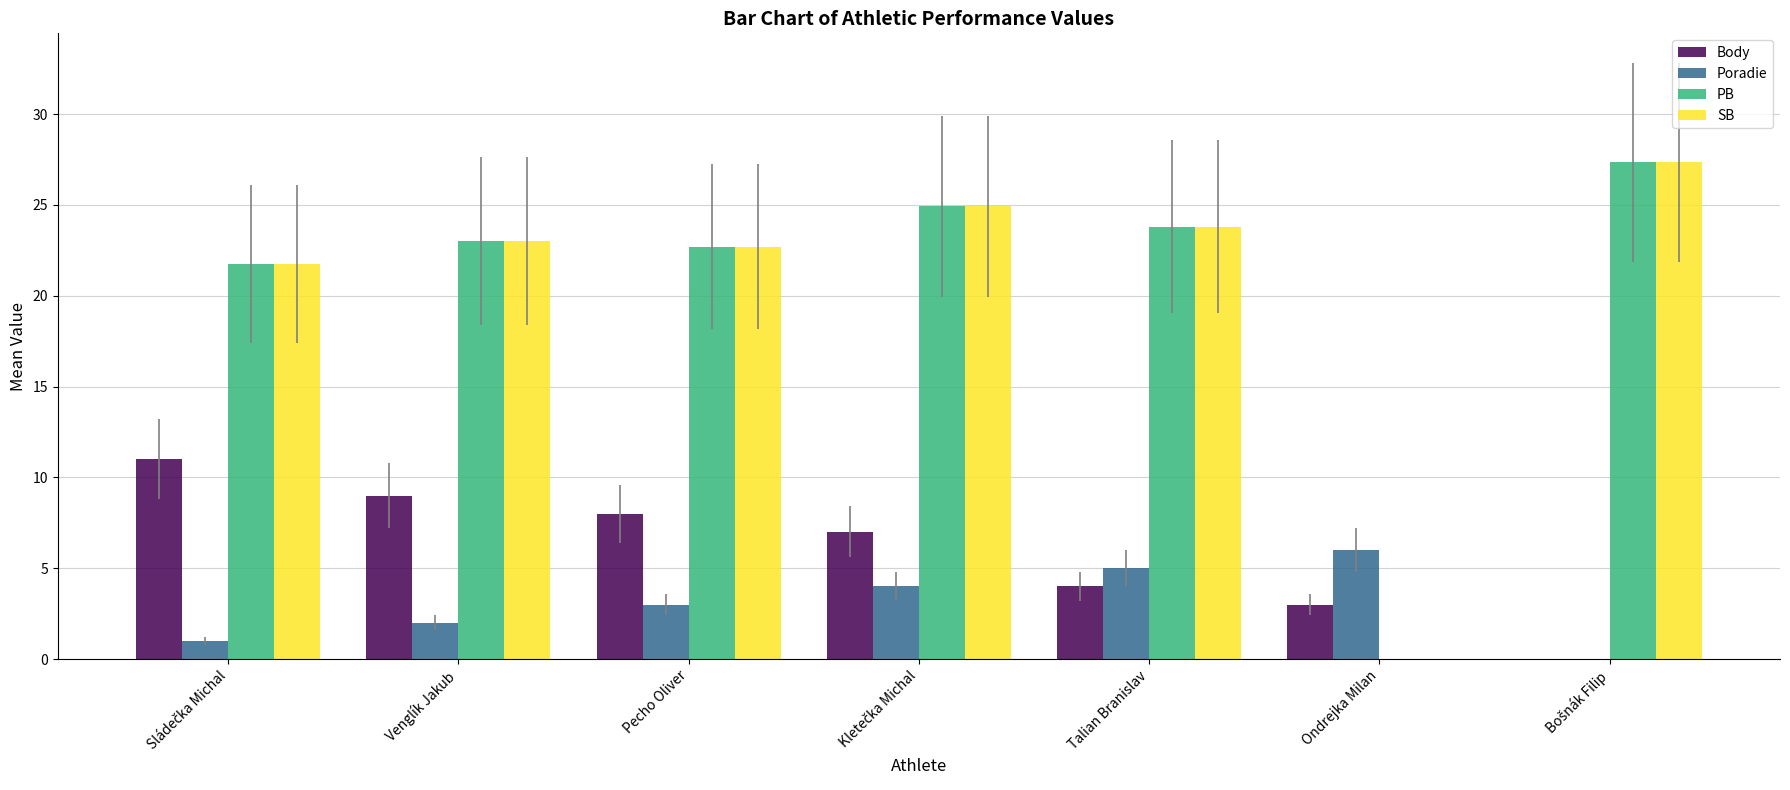

What is the approximate value of Body at Pecho Oliver?

8.0